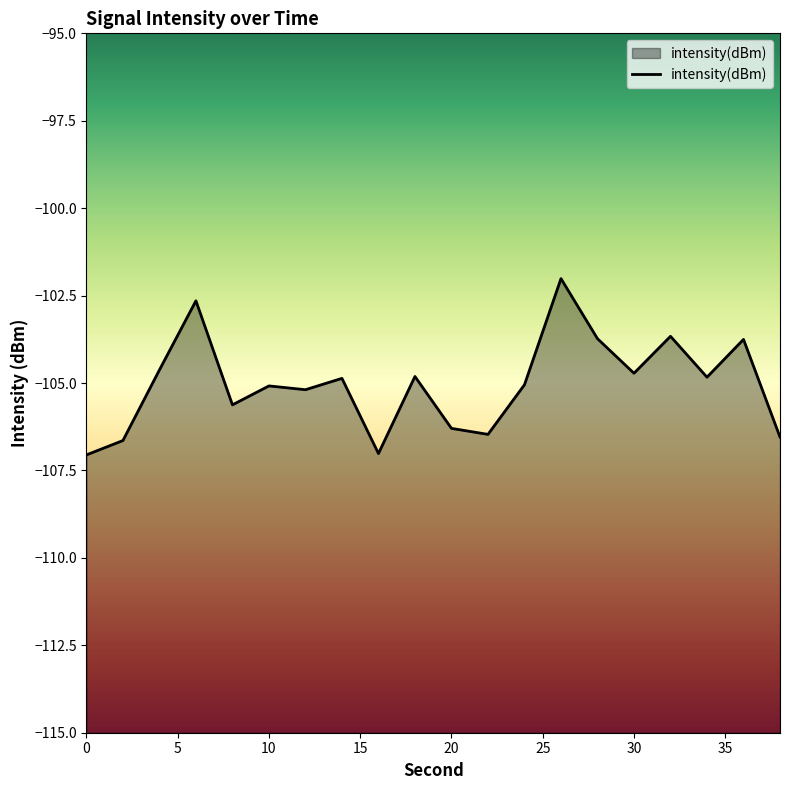

Where is the first local maximum?

6